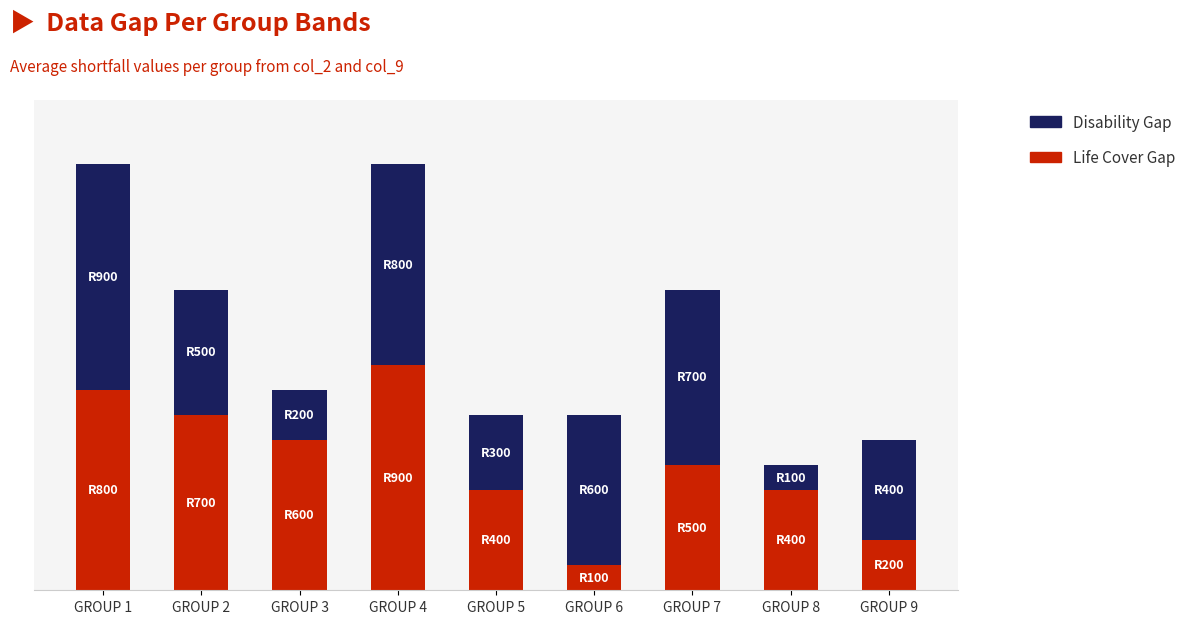

Which category has the lowest value in the Life Cover Gap series?

GROUP 6